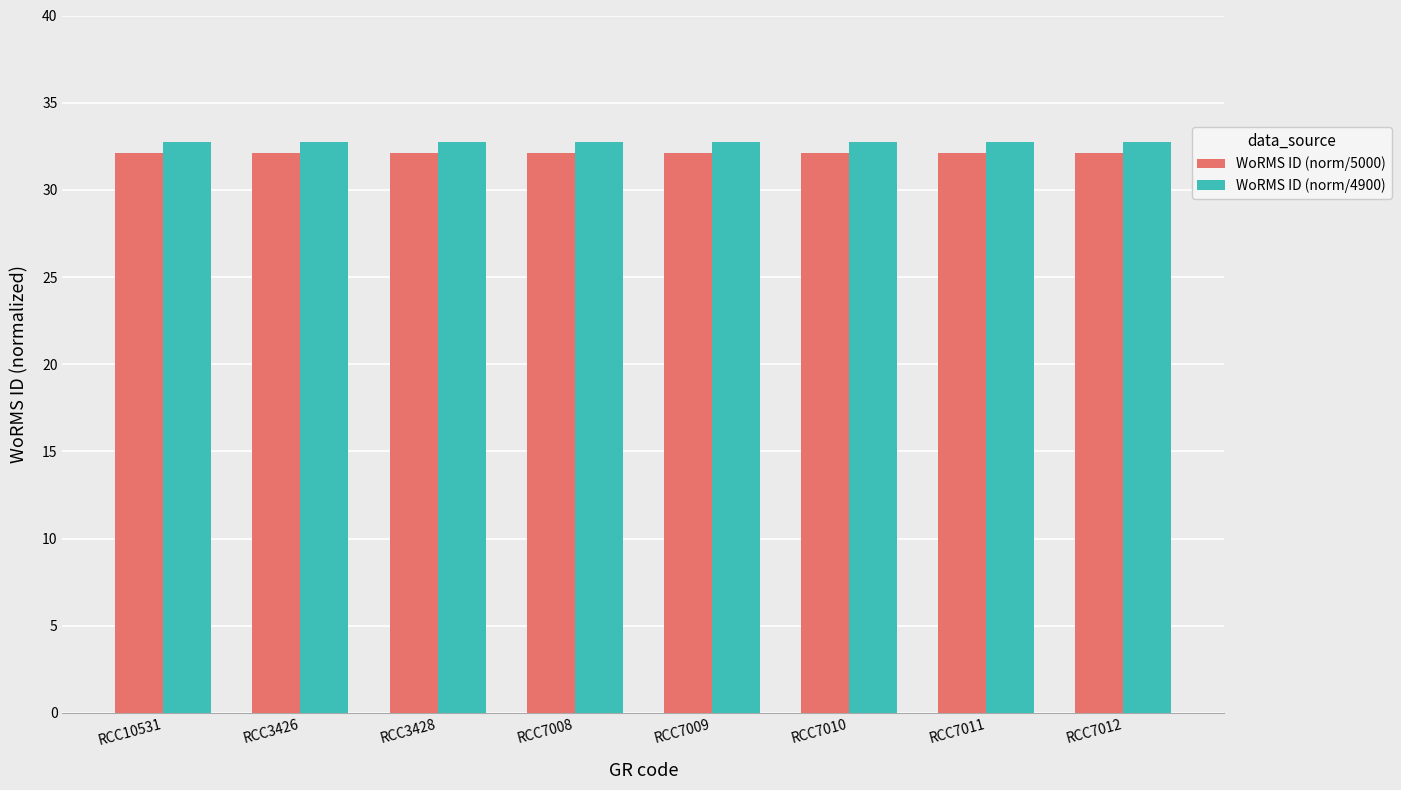

What is the average value of the WoRMS ID (norm/4900) series?

32.8